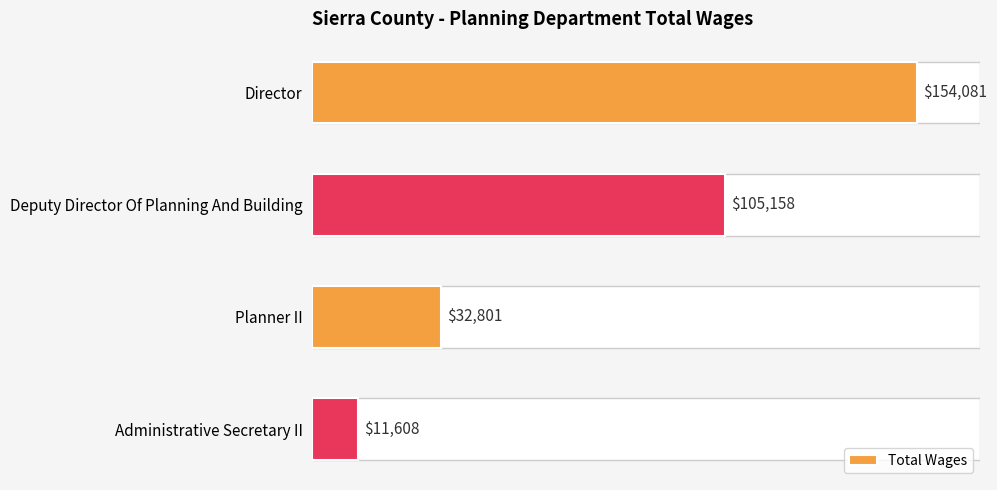

The chart shows a value of 32801 at Planner II. True or false?

True